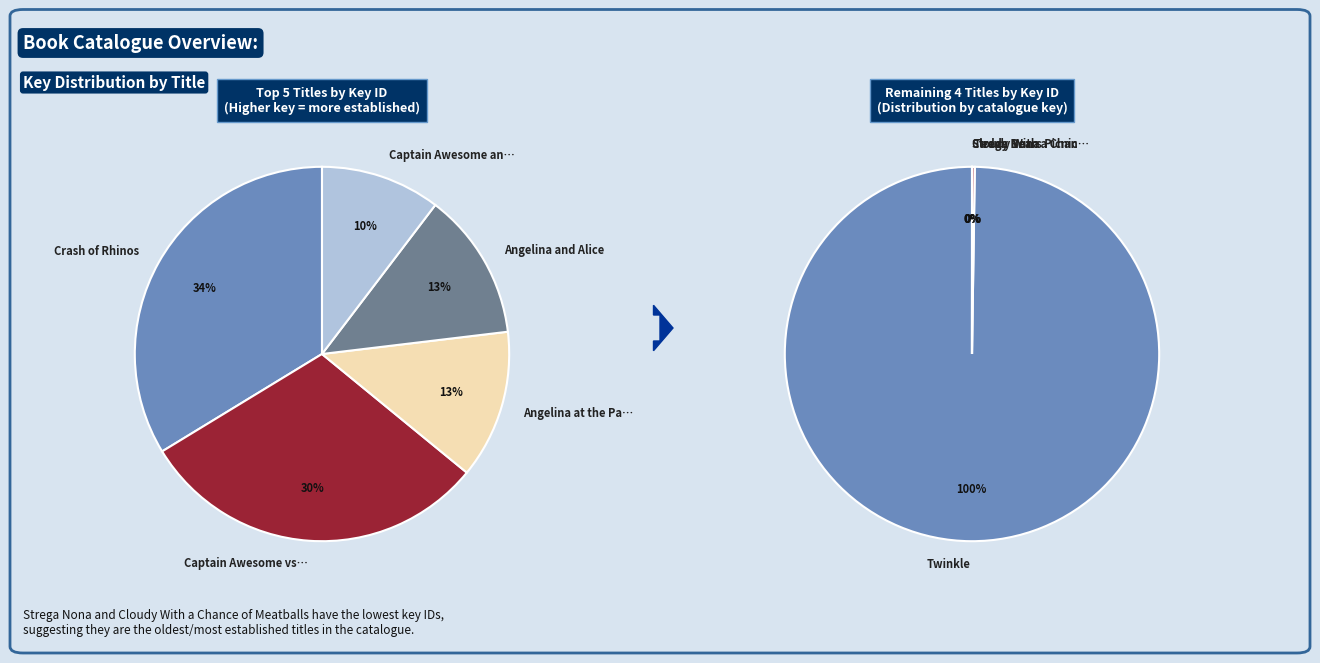

Which slice is the smallest?

Cloudy With a Chance of Meatballs